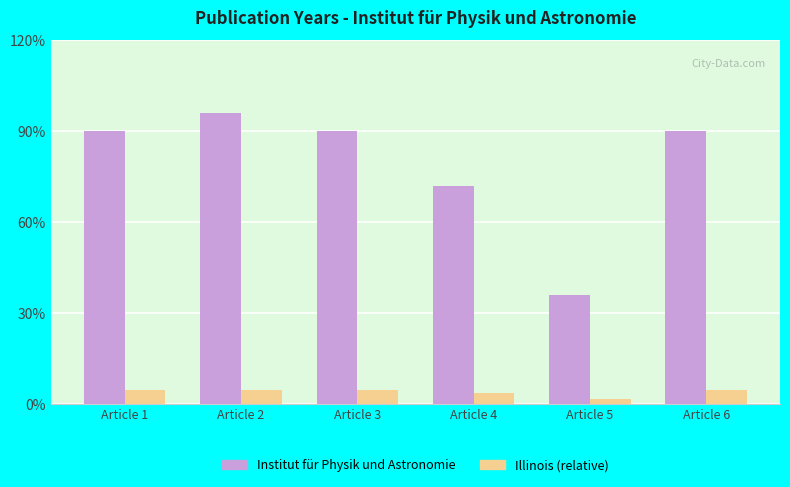

Between Article 3 and Article 5, which is larger?

Article 3